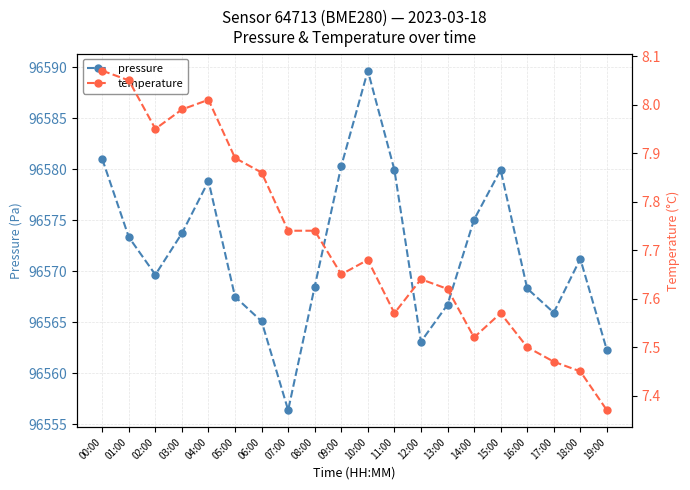

What is the difference between the maximum and minimum values in the pressure series?

33.3